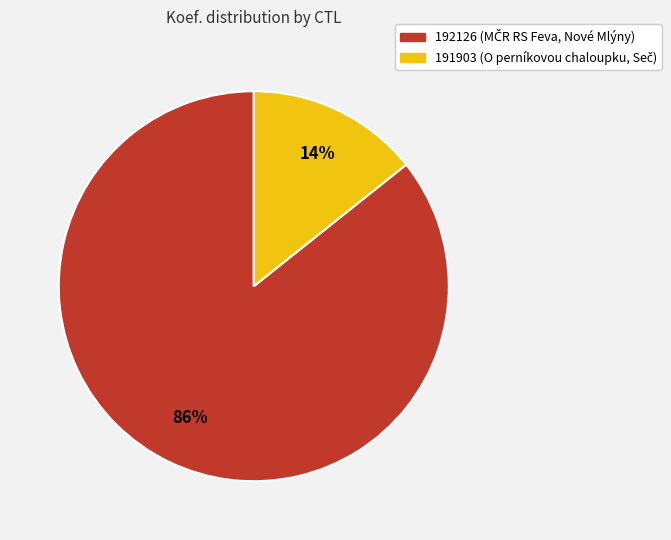

Which has a higher value, 192126 or 191903?

192126